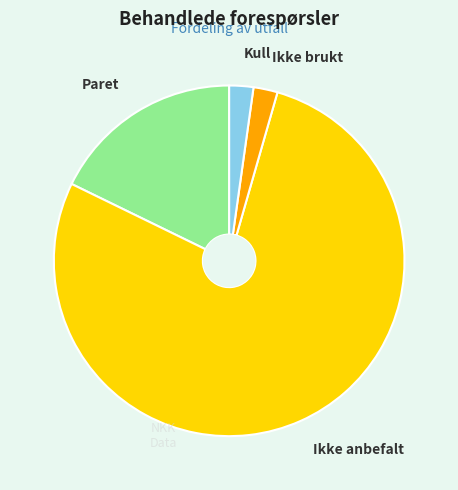

Is it true that Paret is 23% of the pie?

False